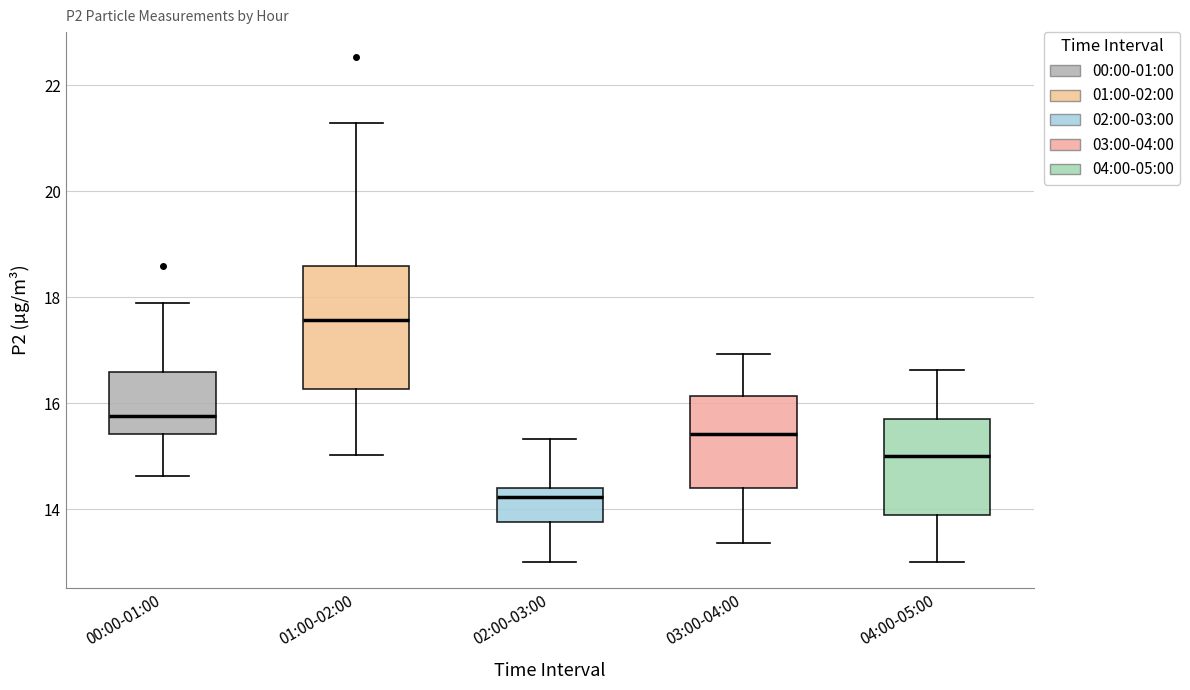

Reading left to right, read every box against the y-axis: the position of its median line, the range the box covers, and the ends of its whiskers. The values are not printed on the chart, so give them approximately, as read against the axis.

00:00-01:00: median 15.8, box 15.4 to 16.6, whiskers 14.6 to 18.0
01:00-02:00: median 17.6, box 16.2 to 18.6, whiskers 15.0 to 21.4
02:00-03:00: median 14.2, box 13.8 to 14.4, whiskers 13.0 to 15.4
03:00-04:00: median 15.4, box 14.4 to 16.2, whiskers 13.4 to 17.0
04:00-05:00: median 15.0, box 14.0 to 15.8, whiskers 13.0 to 16.6